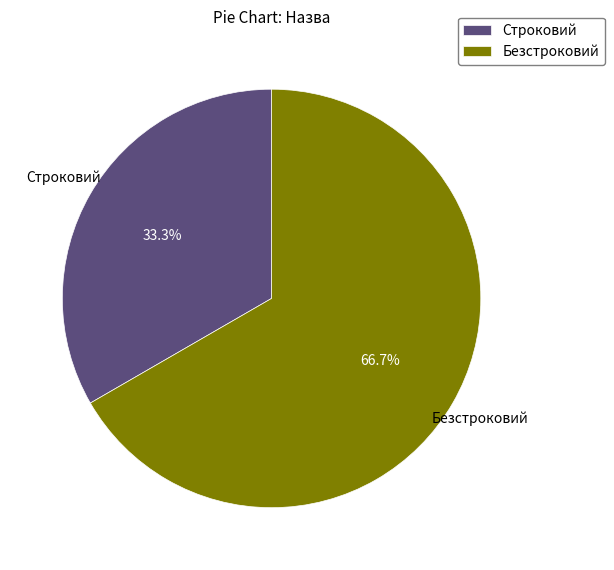

To the nearest percent, what portion does Безстроковий represent?

67%